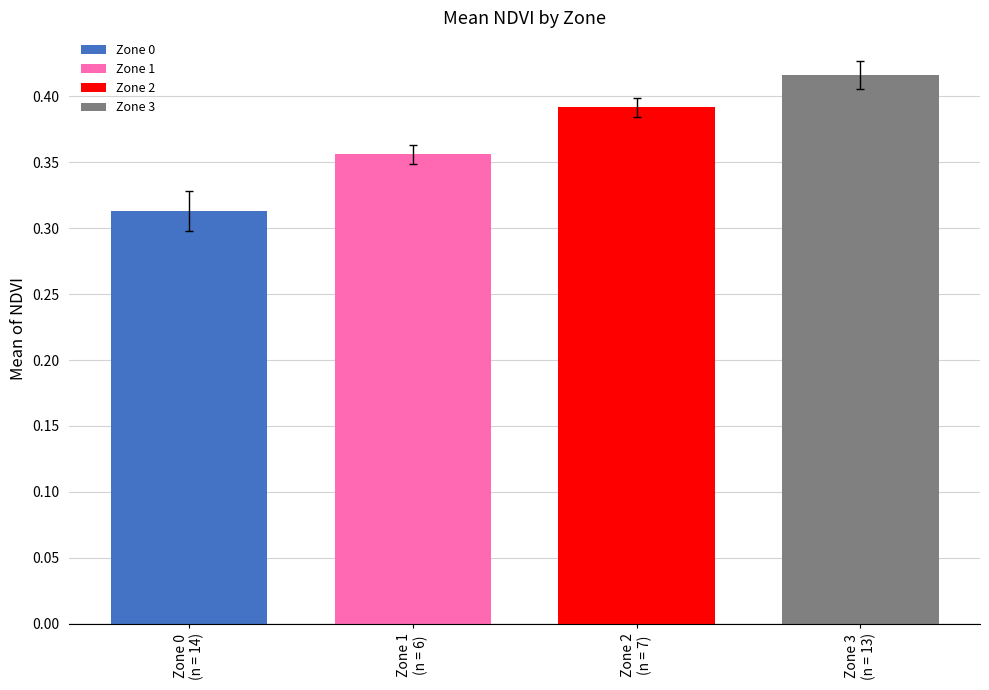

What is the sum of the values at Zone 0
(n = 14) and Zone 2
(n = 7)?

0.7